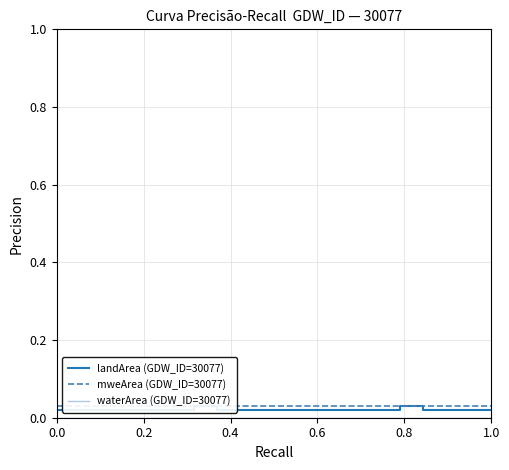

Does the chart have visible grid lines?

Yes